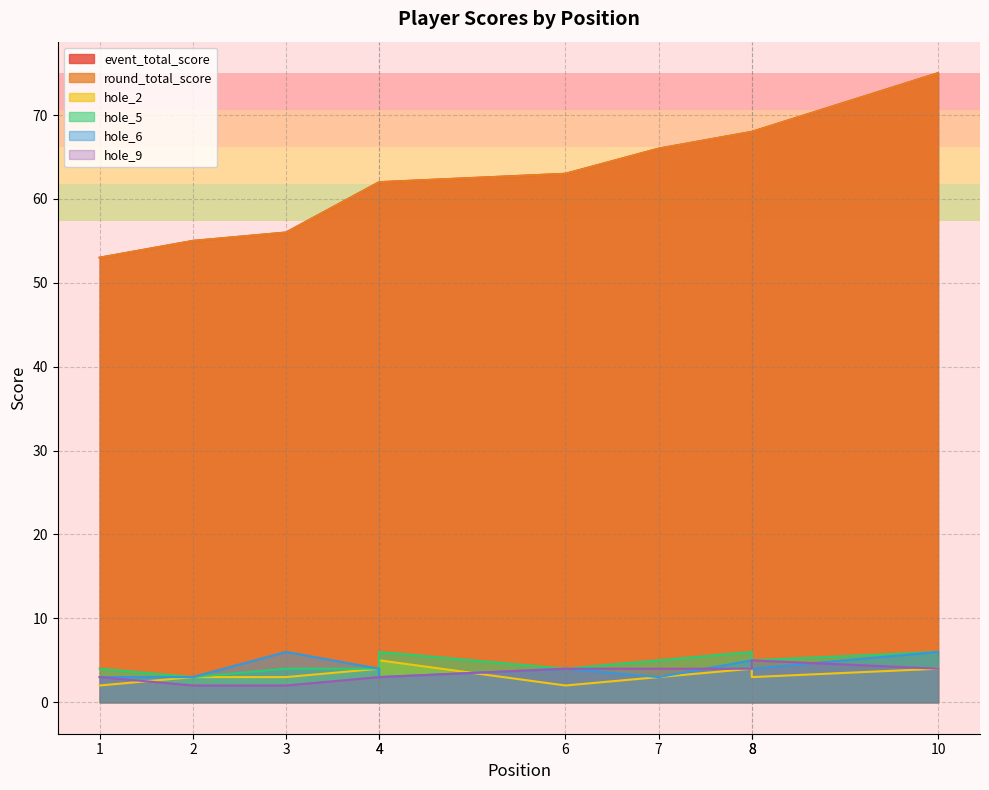

At which category is the sum across all series the highest?

10